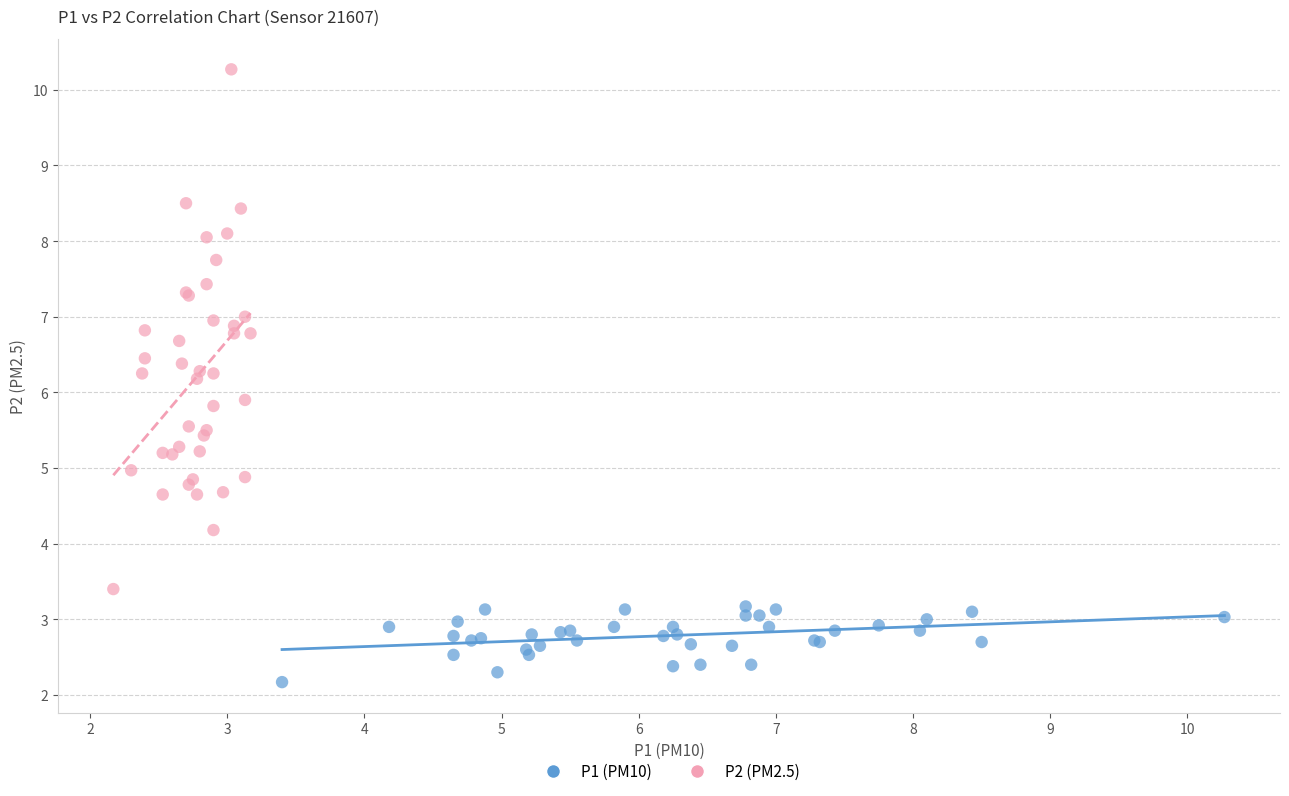

Which series has the largest Y range (max minus min)?

P2 (PM2.5)